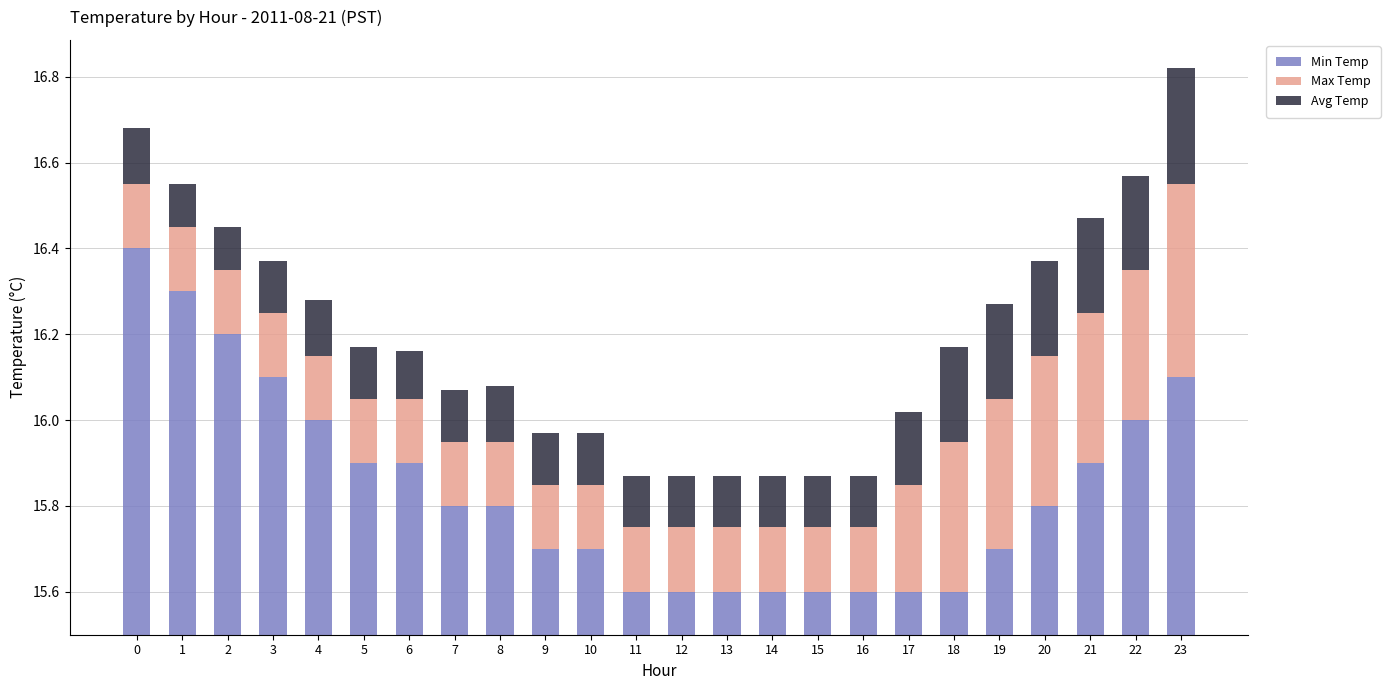

Are the bars horizontal?

No